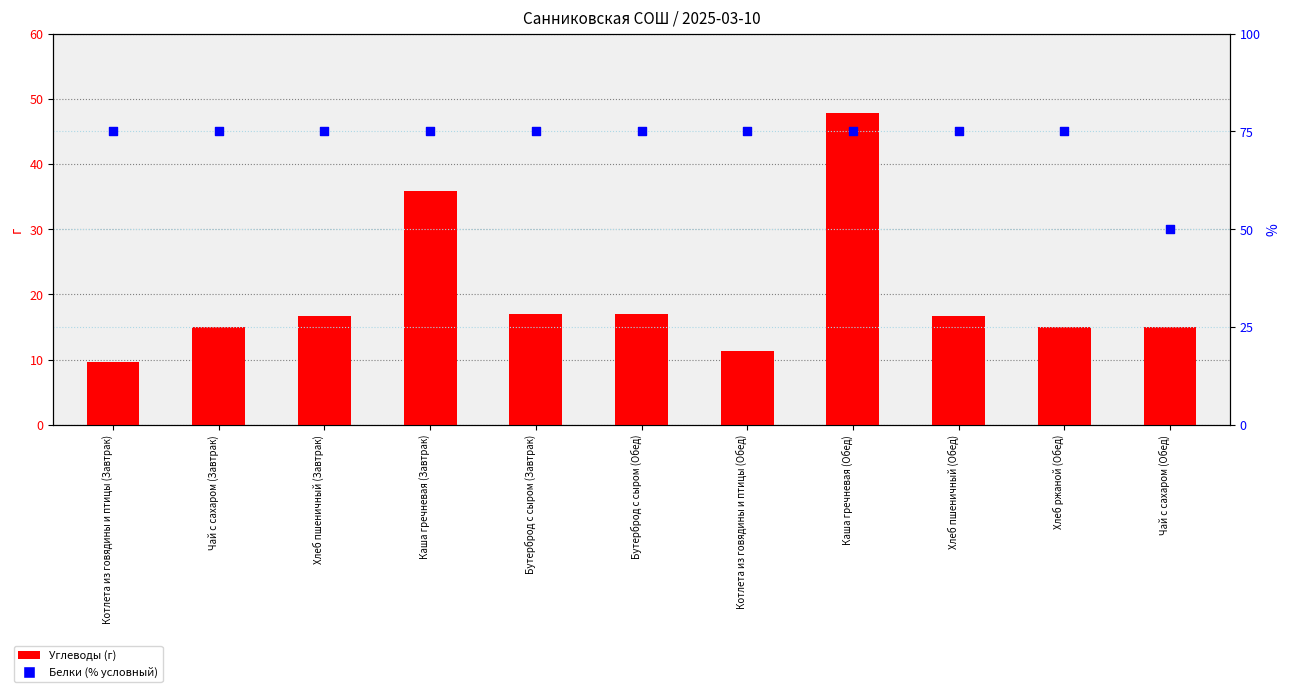

Is the value of Белки (% от нормы) at Котлета из говядины и птицы (Обед) greater than the value of Углеводы at Хлеб пшеничный (Завтрак)?

Yes